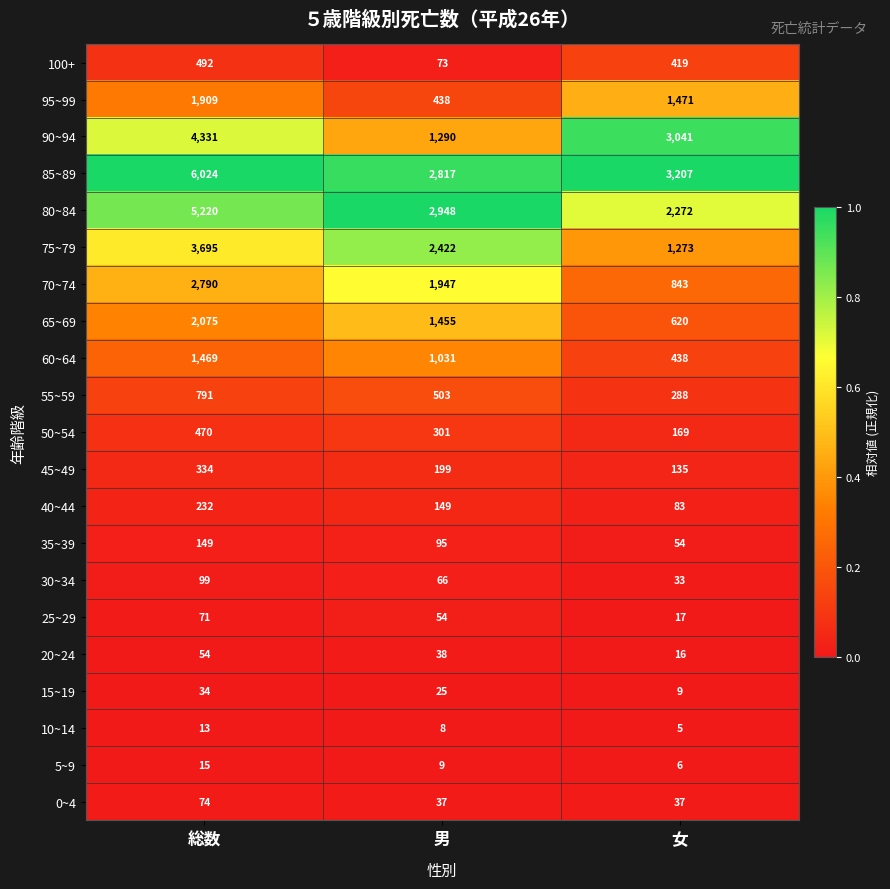

Is it true that 20~24 equals 96 at 総数?

False